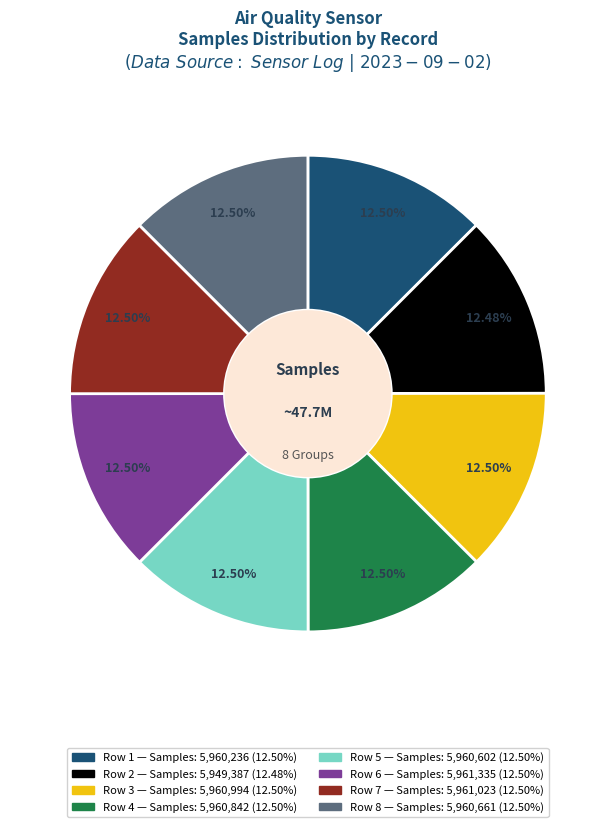

How many slices are in this pie chart?

8